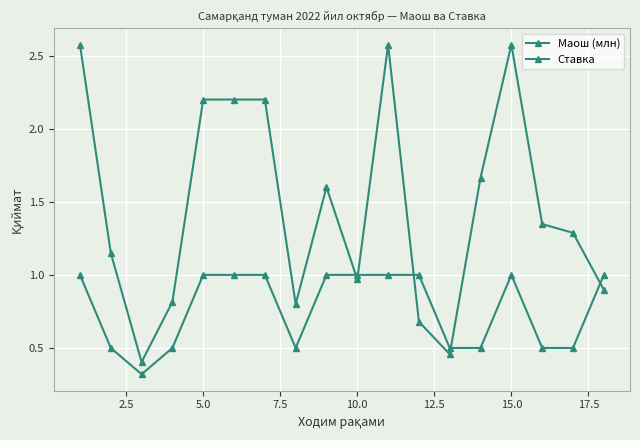

Count the number of categories in the chart.

18